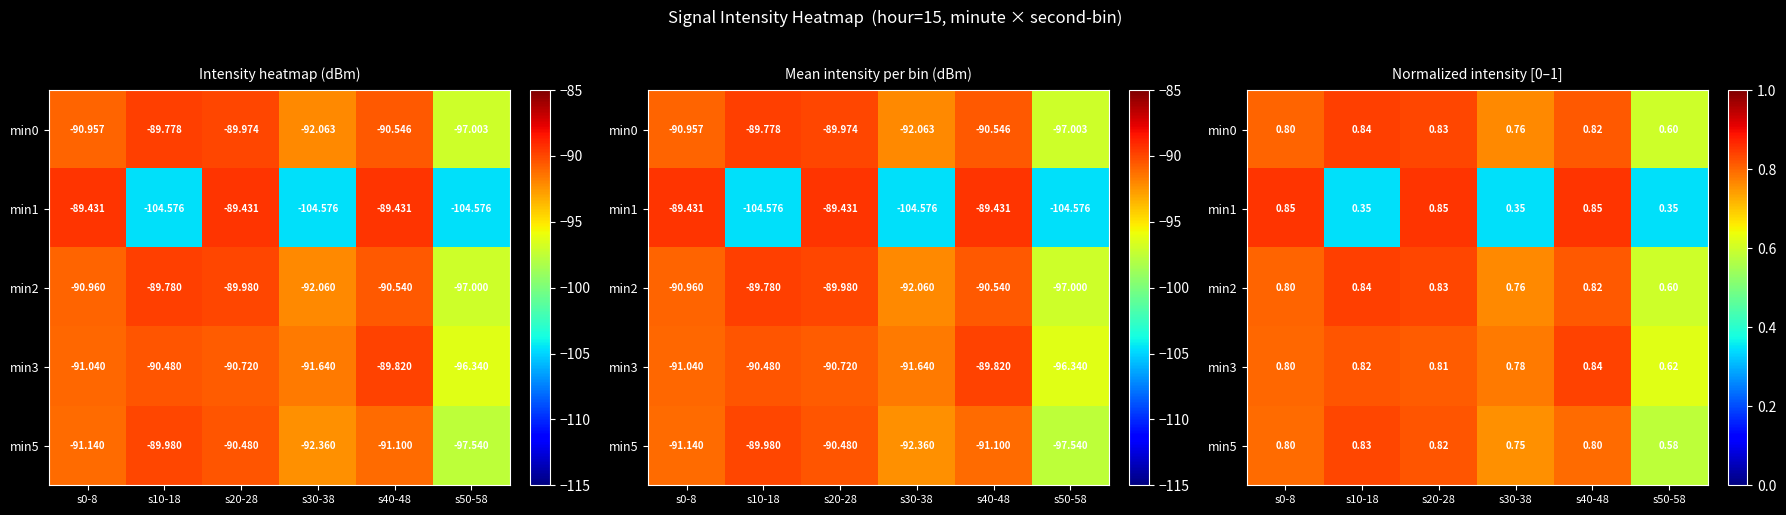

Count the min3 values in the range 0 to 1.

6